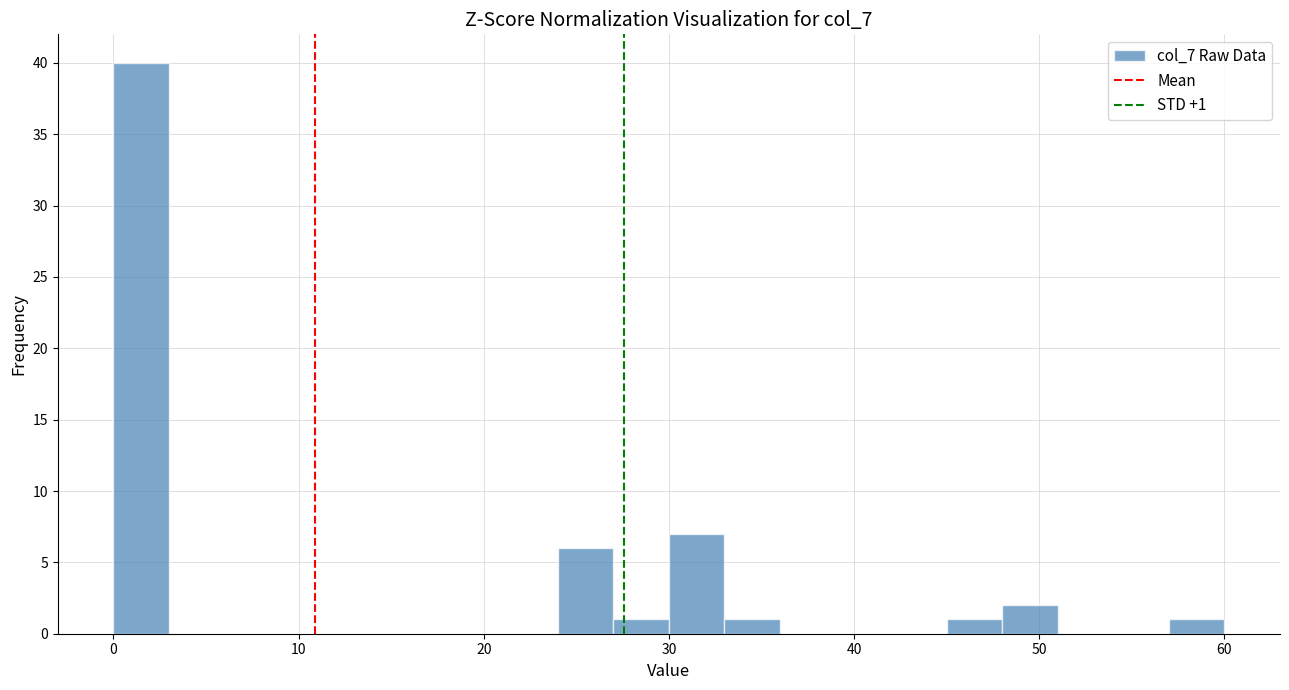

Read against the x-axis, roughly where is the centre of the tallest bar?

2